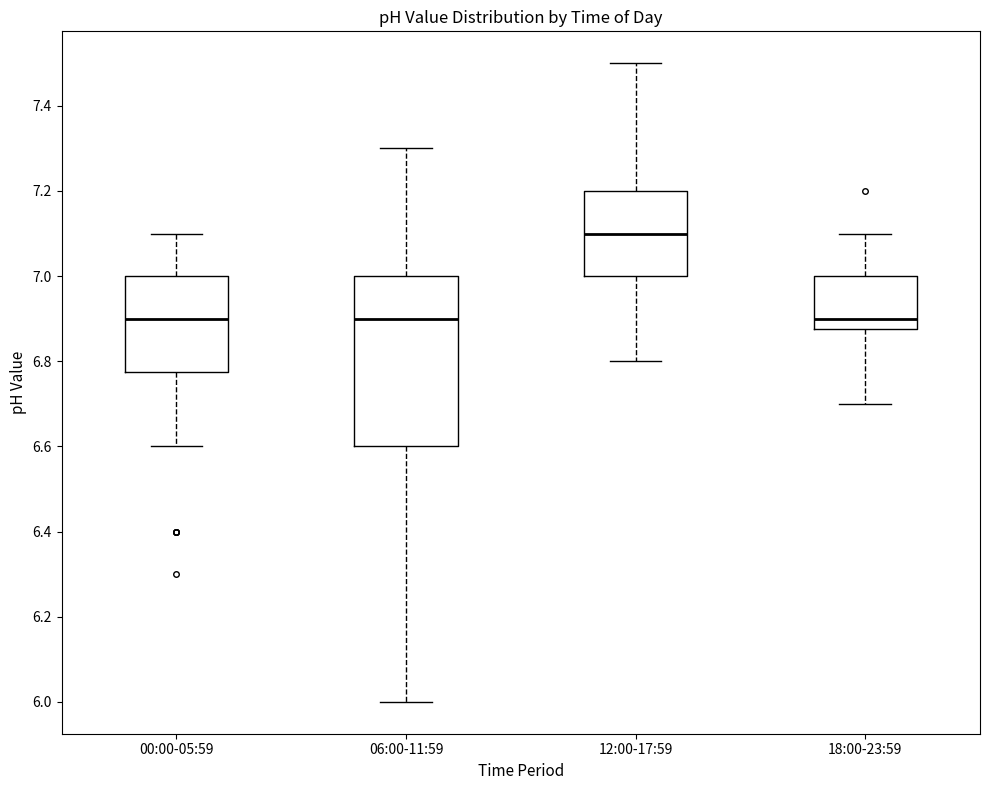

Reading left to right, read every box against the y-axis: the position of its median line, the range the box covers, and the ends of its whiskers. The values are not printed on the chart, so give them approximately, as read against the axis.

00:00-05:59: median 6.90, box 6.78 to 7.00, whiskers 6.60 to 7.10
06:00-11:59: median 6.90, box 6.60 to 7.00, whiskers 6.00 to 7.30
12:00-17:59: median 7.10, box 7.00 to 7.20, whiskers 6.80 to 7.50
18:00-23:59: median 6.90, box 6.88 to 7.00, whiskers 6.70 to 7.10